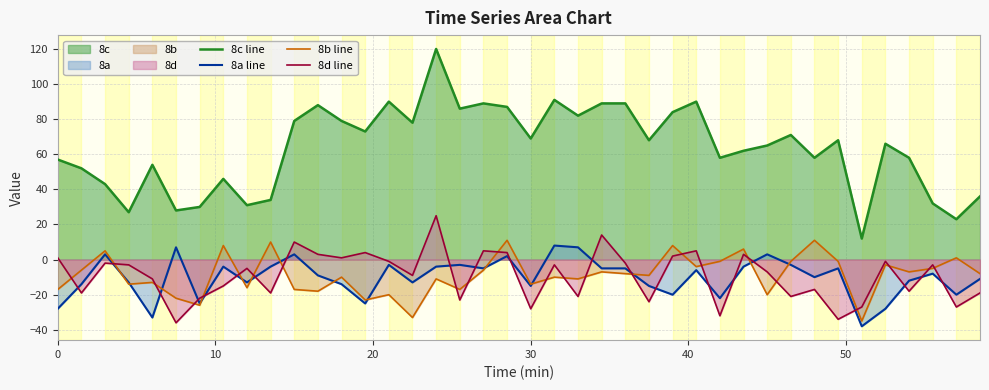

Which series ends up on top after the final intersection of 8b line and 8a line?

8b line